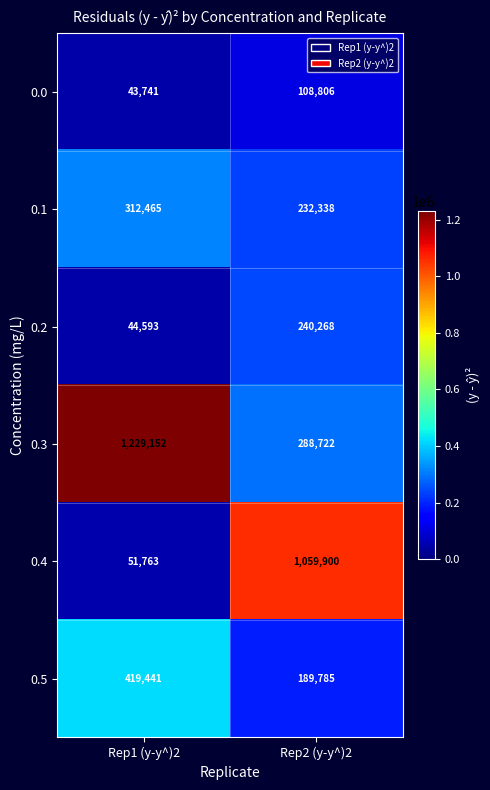

How many categories are shown in the chart?

2